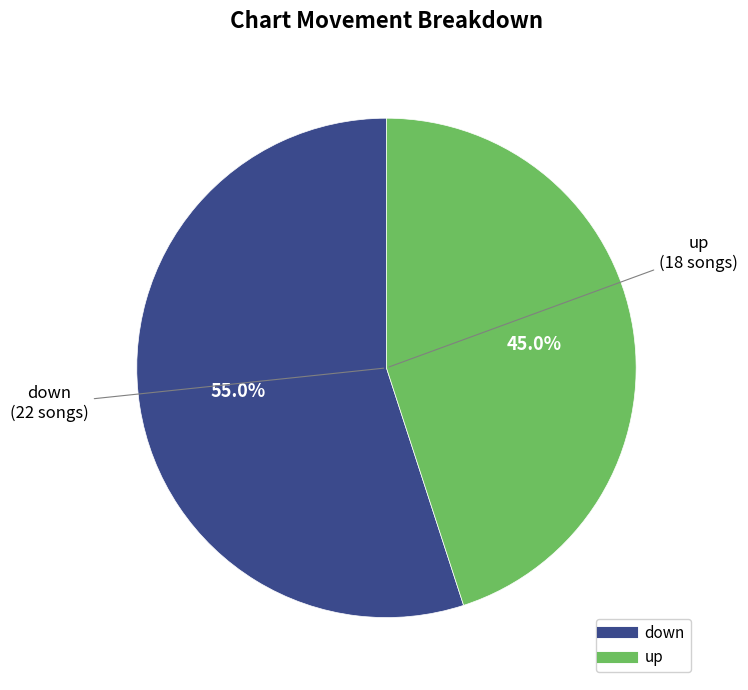

What percentage is the up slice, to the nearest percent?

45%